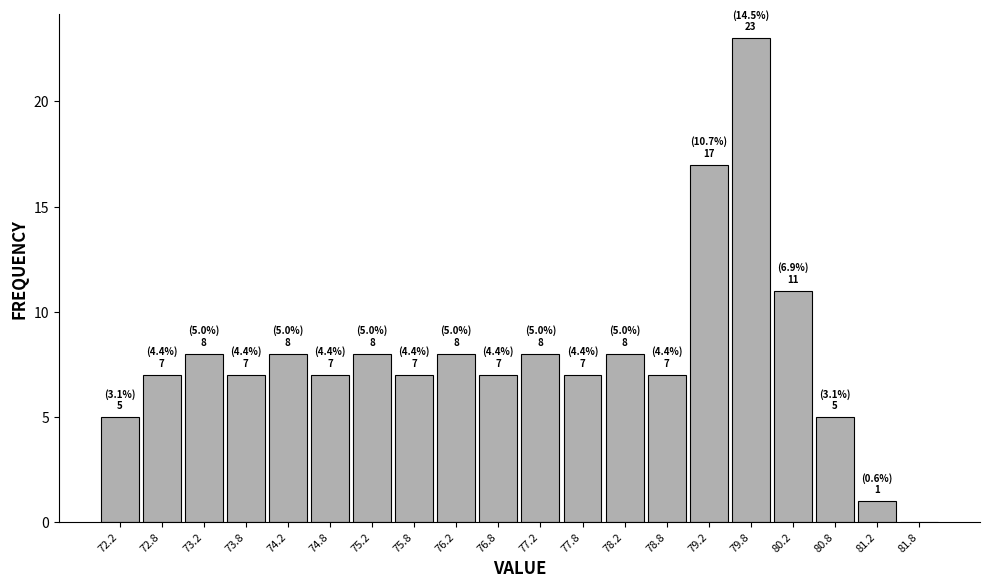

Which range on the x-axis has the tallest bar?

79.5 to 80.0